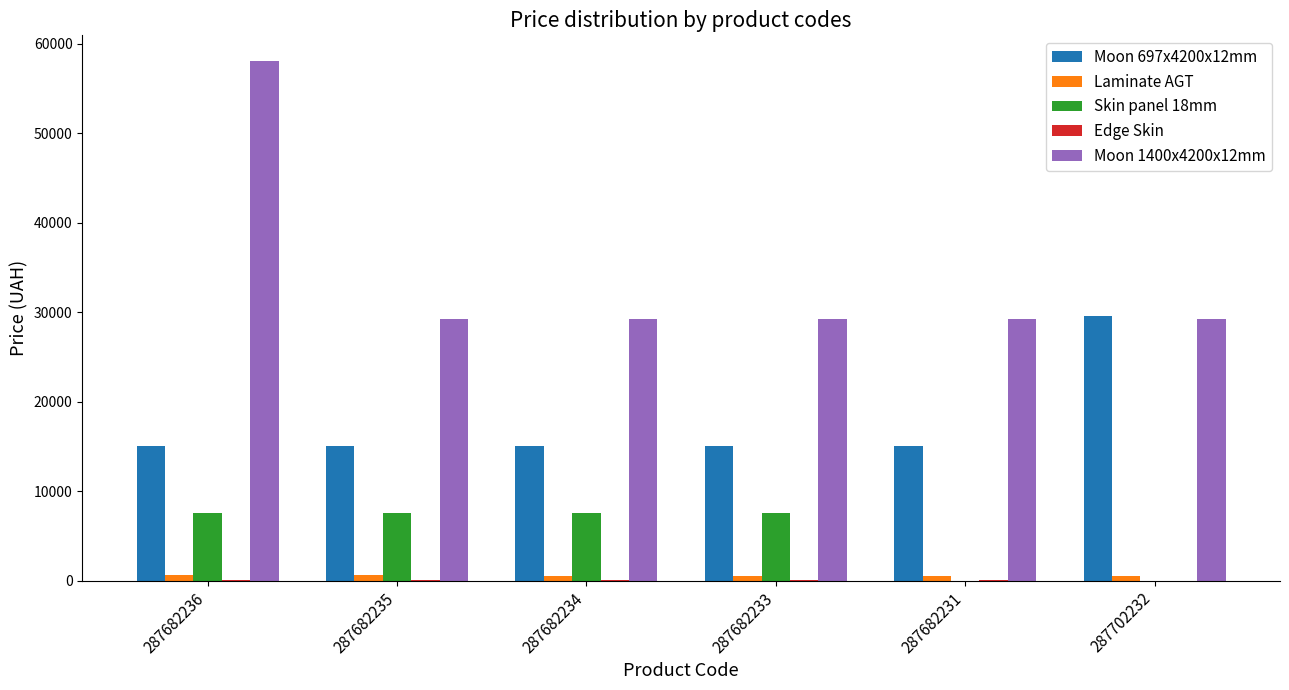

What is the sum of all Moon 1400x4200x12mm values?

204511.4